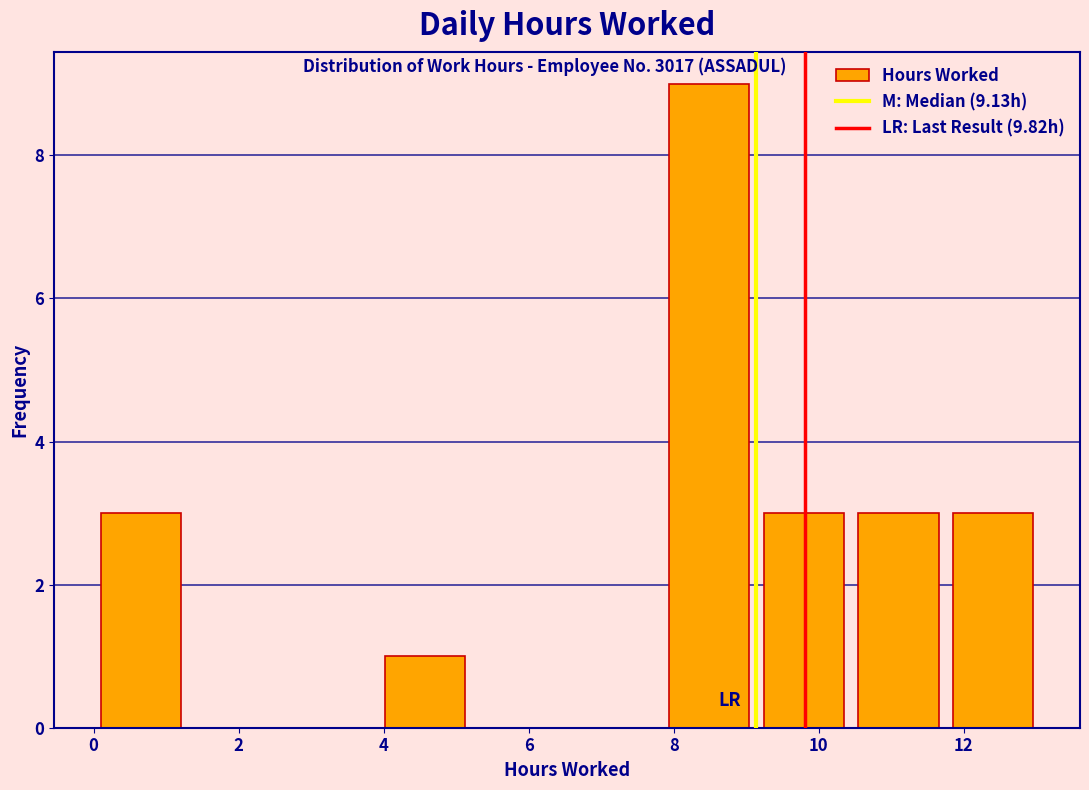

Which range on the x-axis has the tallest bar?

7.8 to 9.2